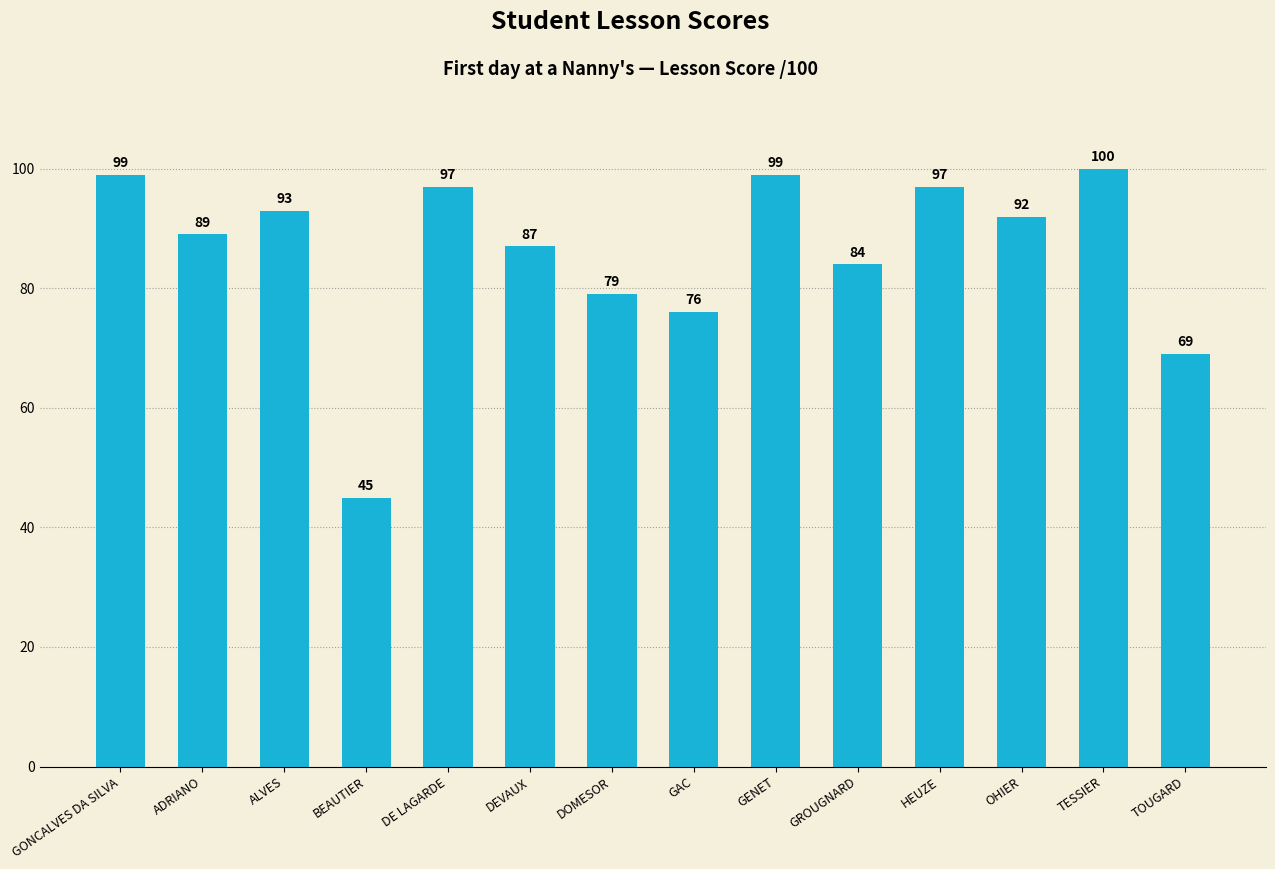

Are the bars horizontal?

No